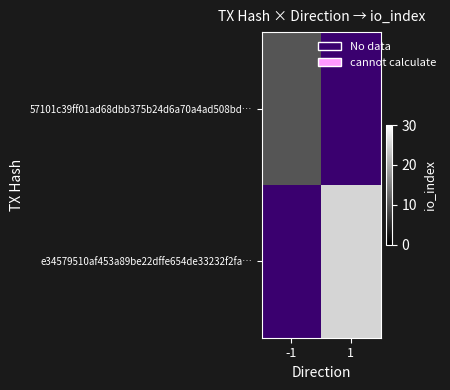

Between -1 and 1, which is larger?

1